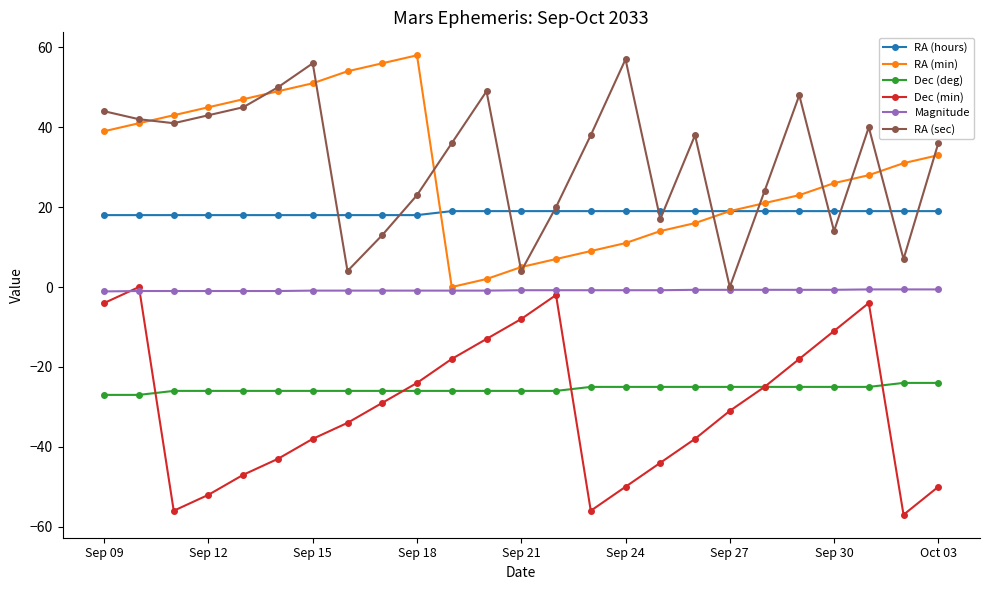

What is the value of the Dec (deg) point at the 21st from the left?

-25.0